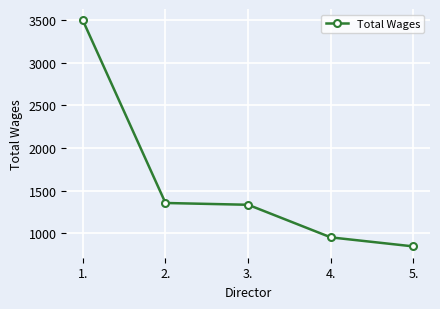

What is the change in value from 2. to 4.?

-403